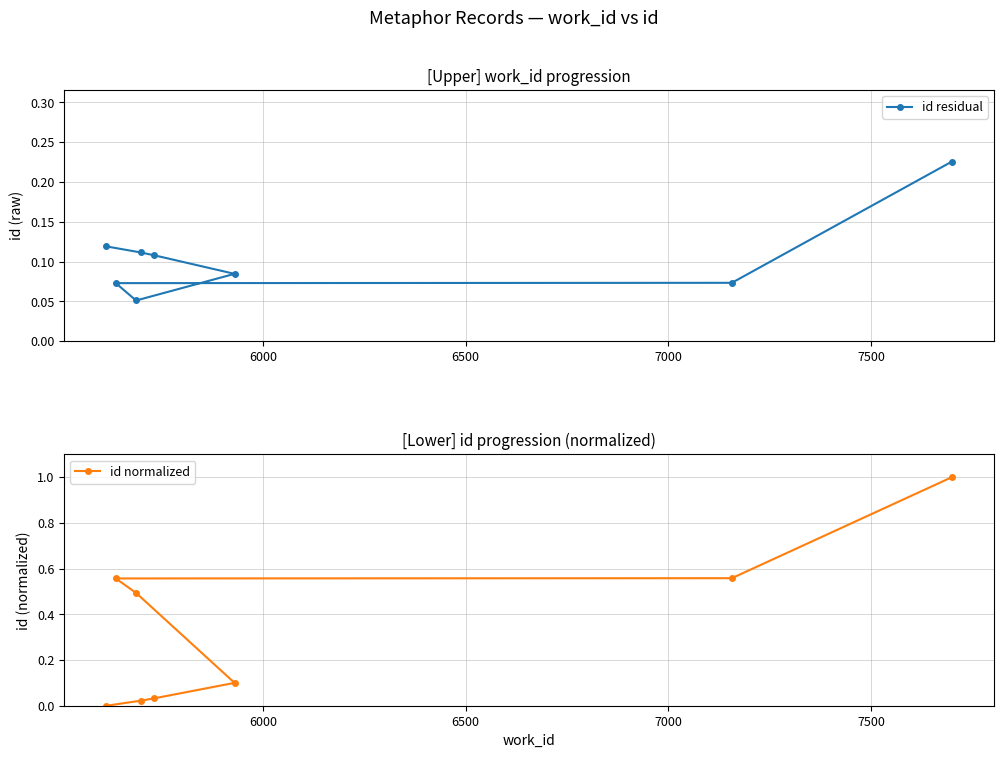

Which series has the widest spread of values?

id normalized